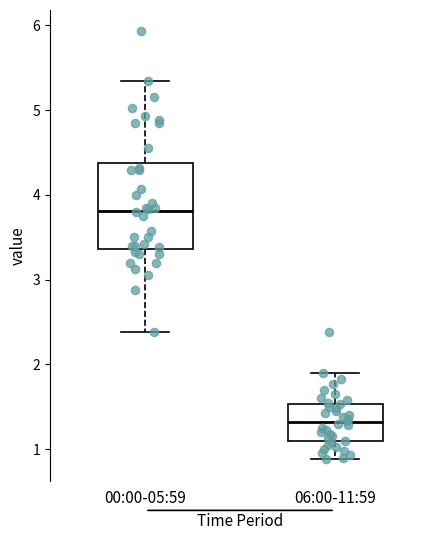

Reading left to right, transcribe this box plot: for each box, give where its median line is, the range the box spans, and where its two whiskers end, as read against the y-axis. The values are not printed on the chart, so give them approximately, as read against the axis.

00:00-05:59: median 3.8, box 3.4 to 4.4, whiskers 2.4 to 5.4
06:00-11:59: median 1.3, box 1.1 to 1.5, whiskers 0.9 to 1.9